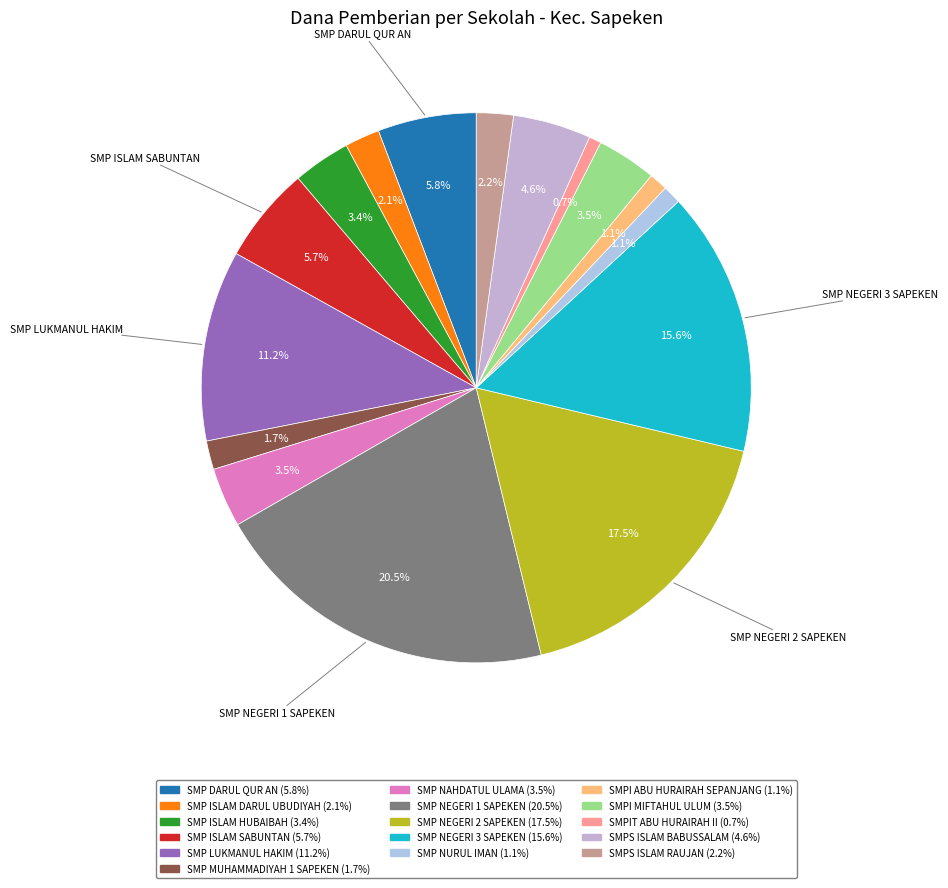

Combined, what portion of the pie is SMPS ISLAM BABUSSALAM and SMP DARUL QUR AN?

10.4%